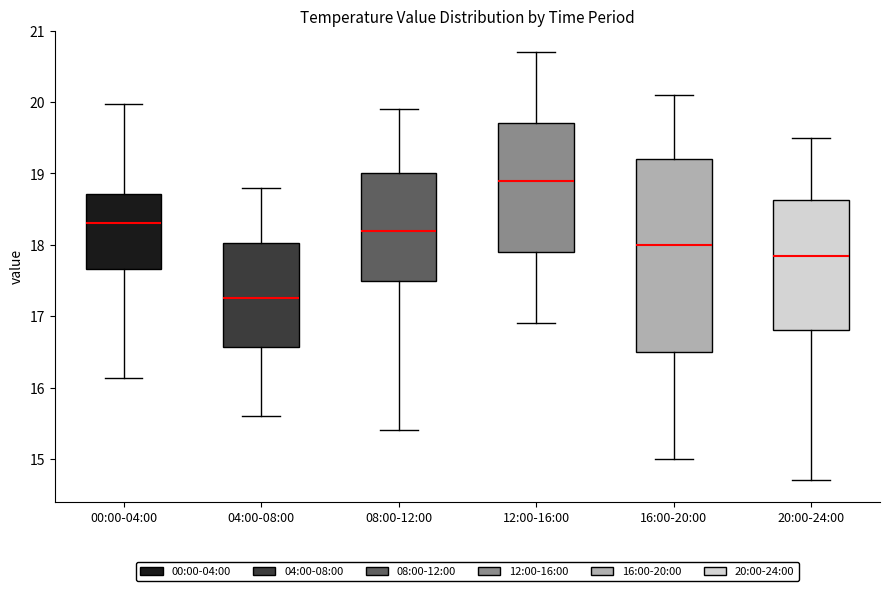

Which box has the highest median line?

12:00-16:00